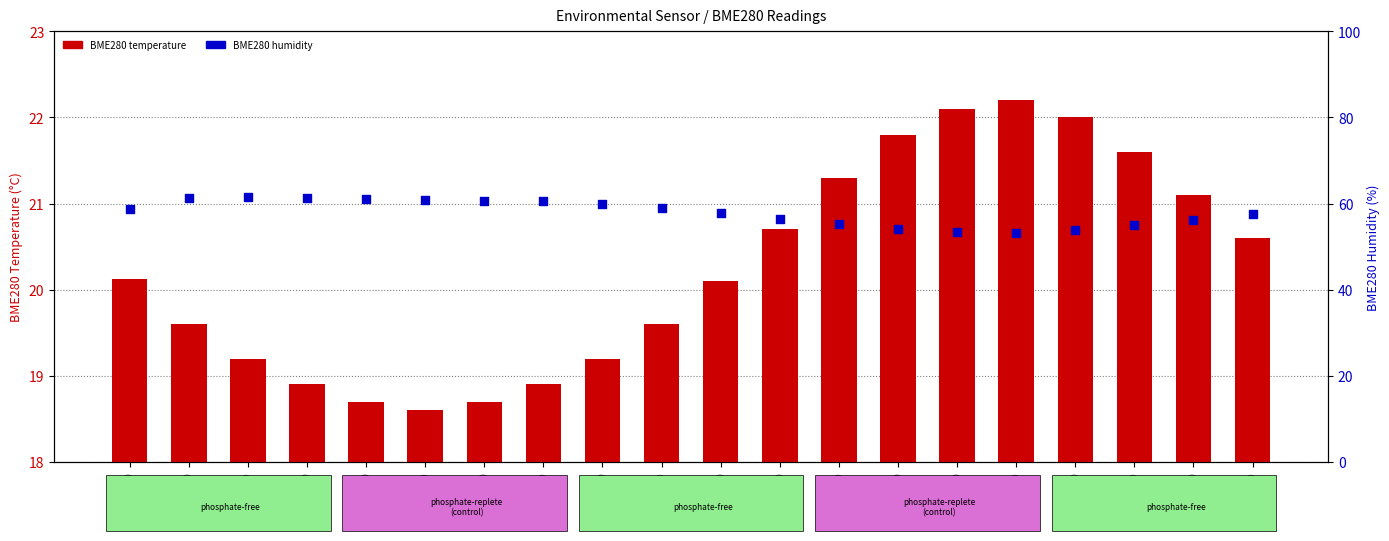

At how many categories does at least one series exceed 60?

7